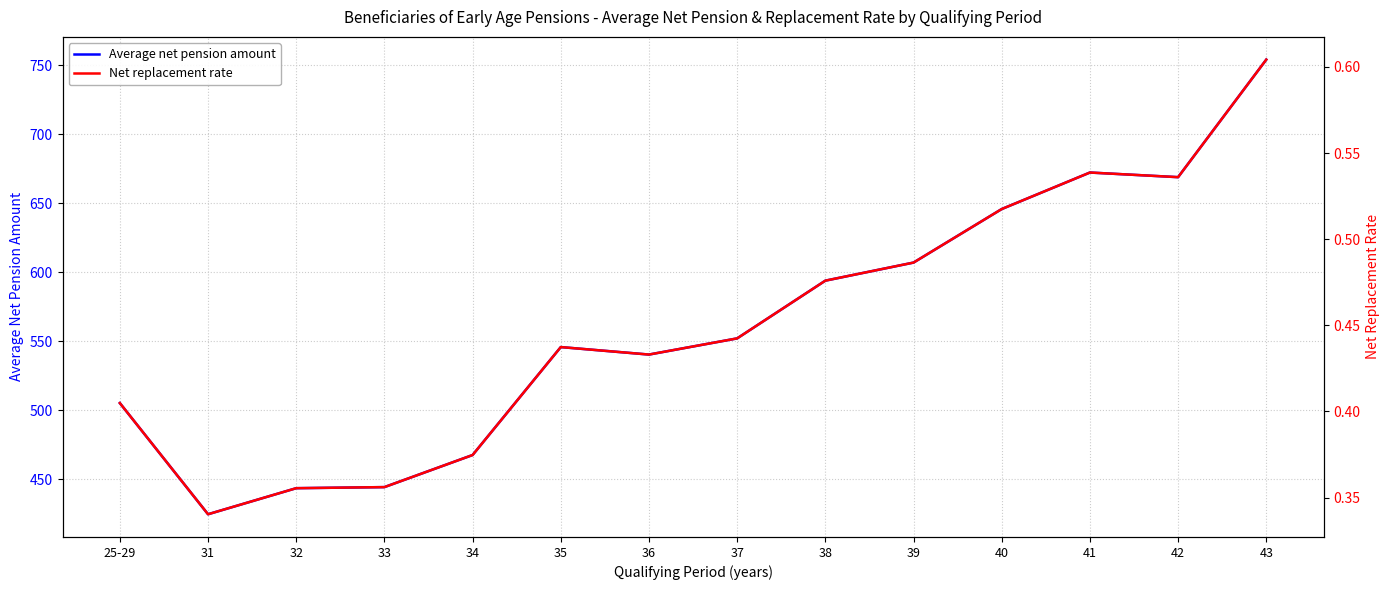

Reading right to left, what are all the values shown in this chart?

Average net pension amount: 754.1	668.9	672.3	645.8	607.0	593.9	552.1	540.4	545.8	467.6	444.3	443.6	424.7	505.2
Net replacement rate: 0.6	0.5	0.5	0.5	0.5	0.5	0.4	0.4	0.4	0.4	0.4	0.4	0.3	0.4